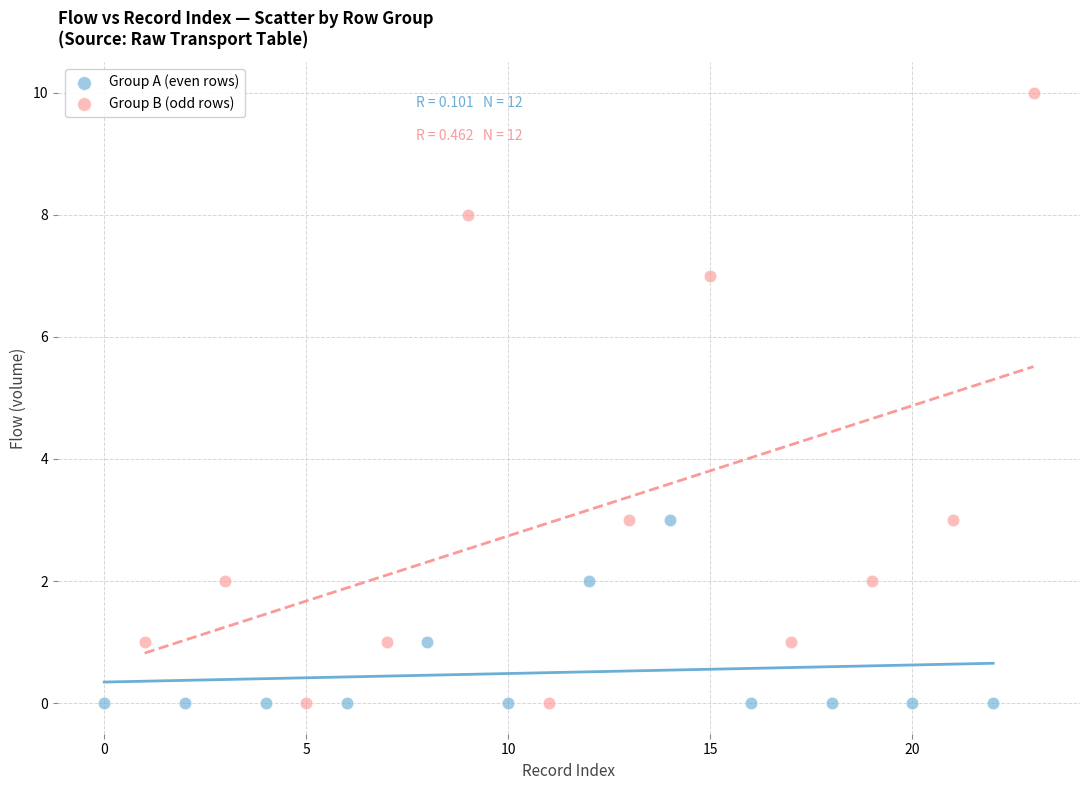

Which series reaches the maximum Y coordinate?

Group B (odd rows)